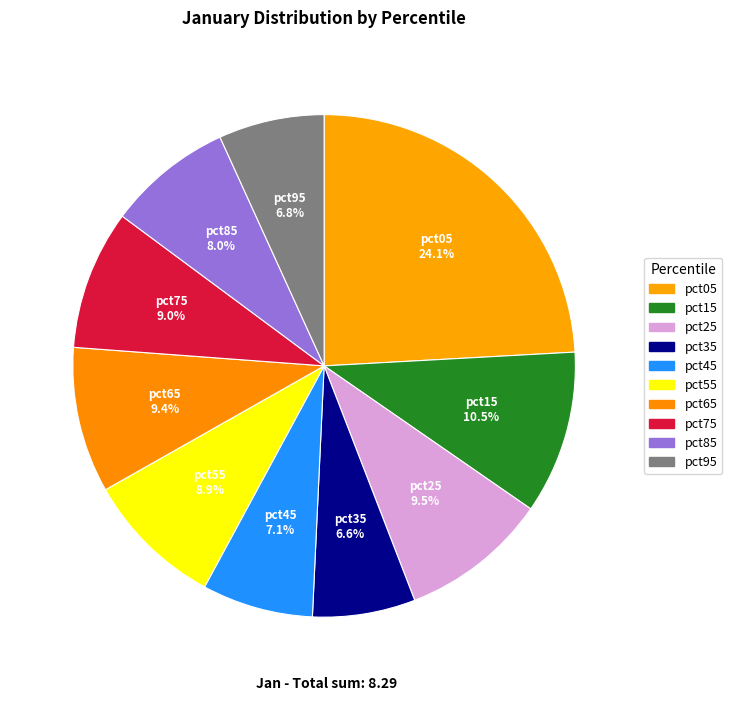

Which has a higher value, pct85 or pct25?

pct25